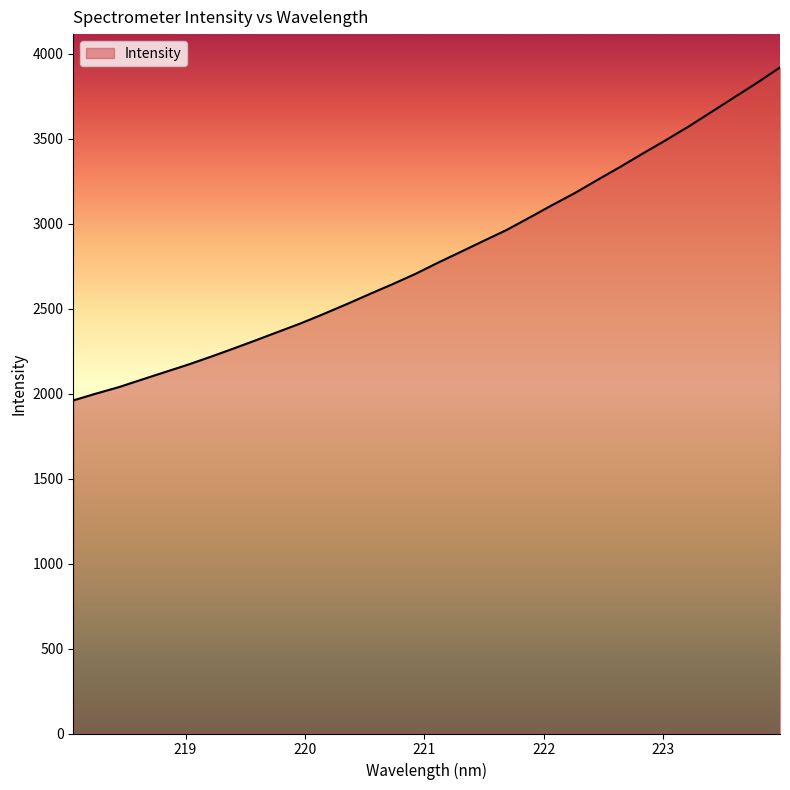

What is the minimum value shown in the chart?

1960.5